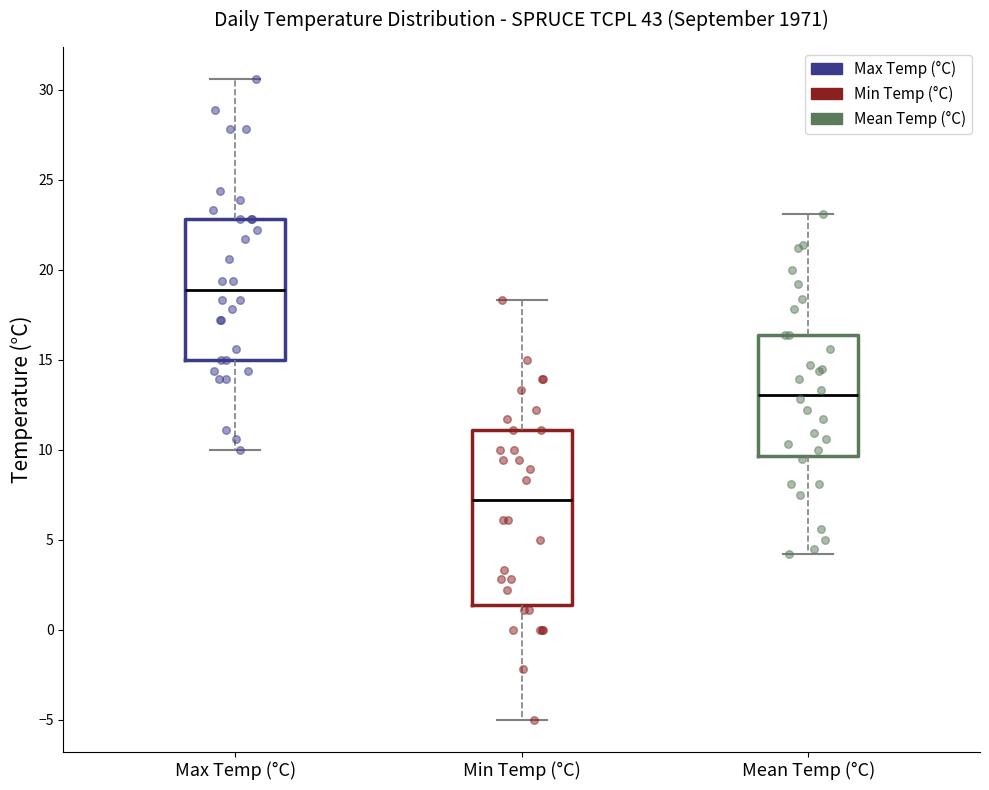

Comparing the boxes themselves (not the whiskers), which one is the tallest?

Min Temp (°C)